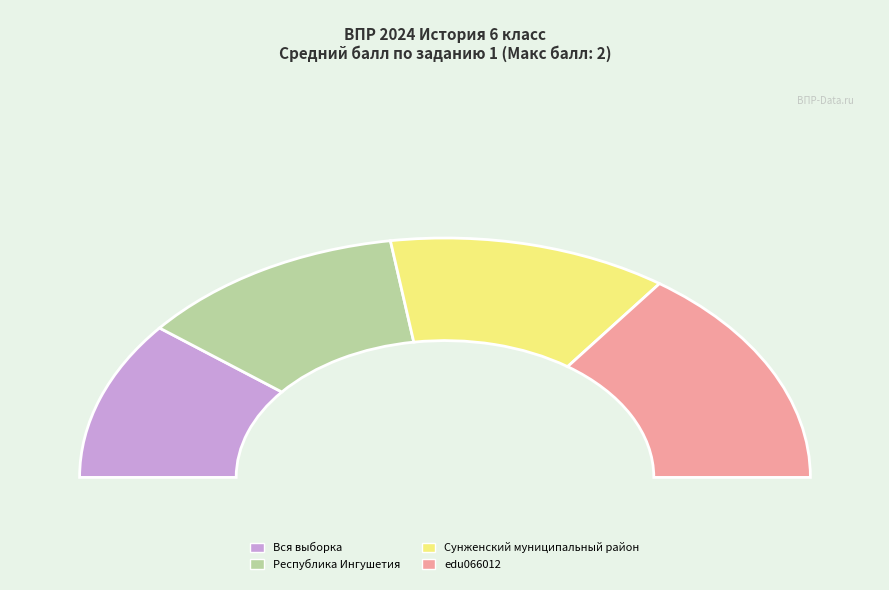

Is Сунженский муниципальный район the majority of the pie?

No